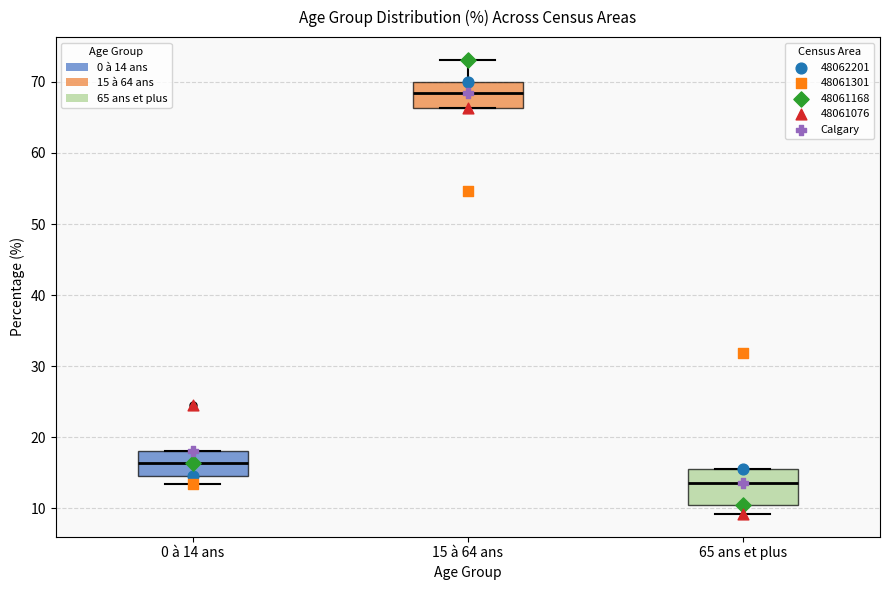

Which box is the tallest, from its lower edge to its upper edge?

65 ans et plus